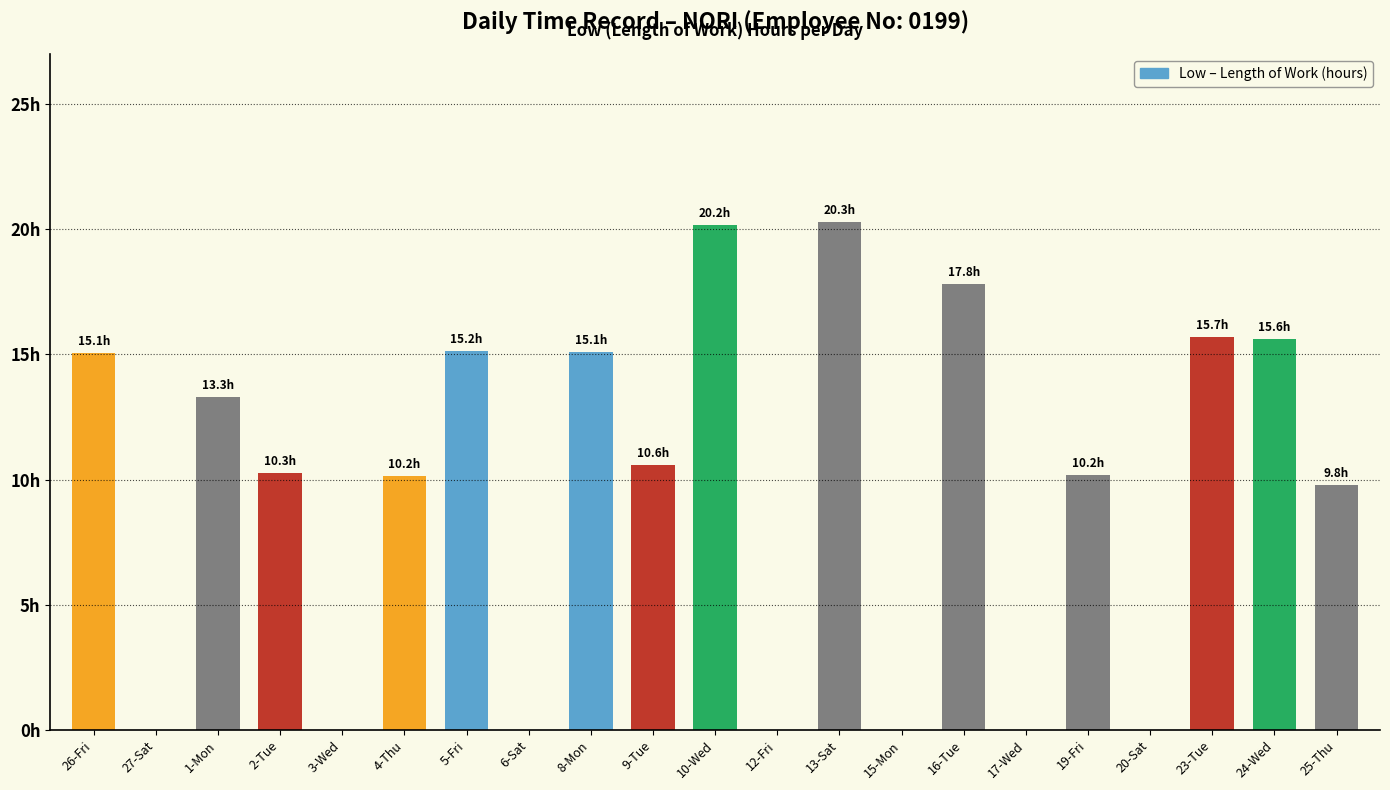

What is the average value?

9.5